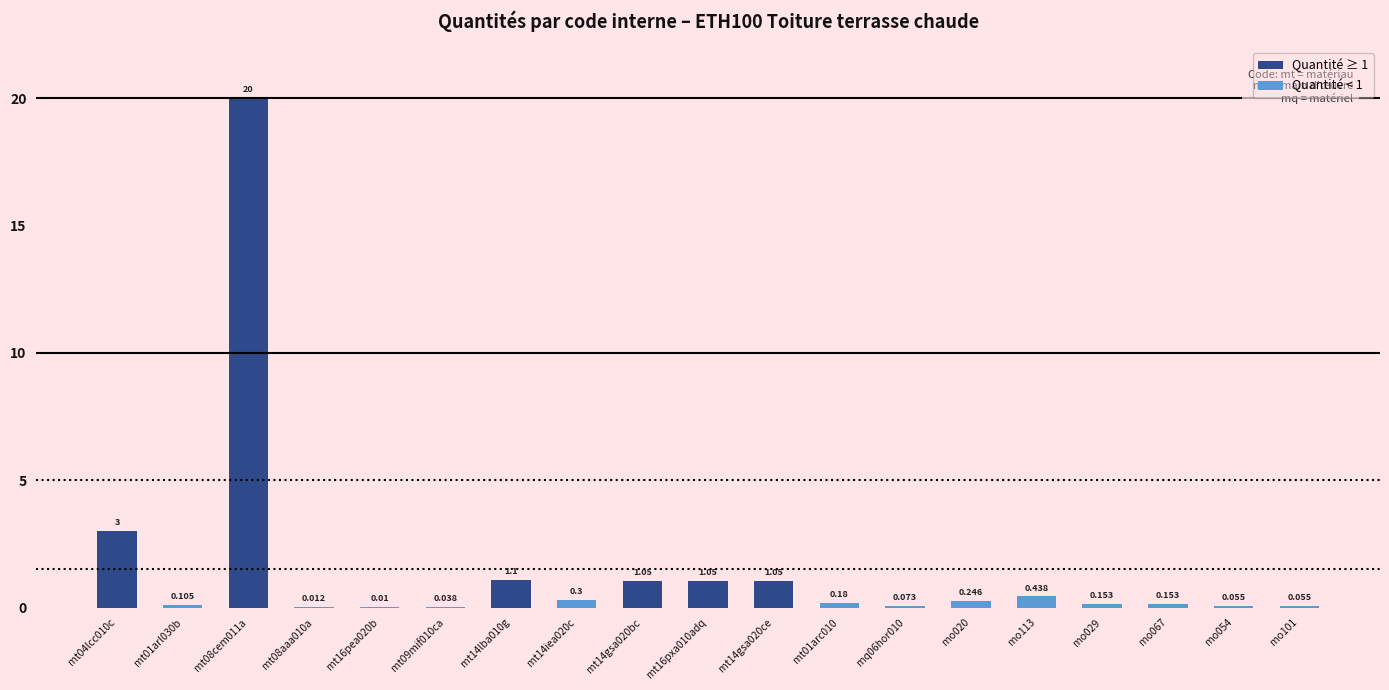

List the labels in order of value, largest first.

mt08cem011a, mt04lcc010c, mt14lba010g, mt14gsa020bc, mt16pxa010adq, mt14gsa020ce, mo113, mt14iea020c, mo020, mt01arc010, mo029, mo067, mt01arl030b, mq06hor010, mo054, mo101, mt09mif010ca, mt08aaa010a, mt16pea020b